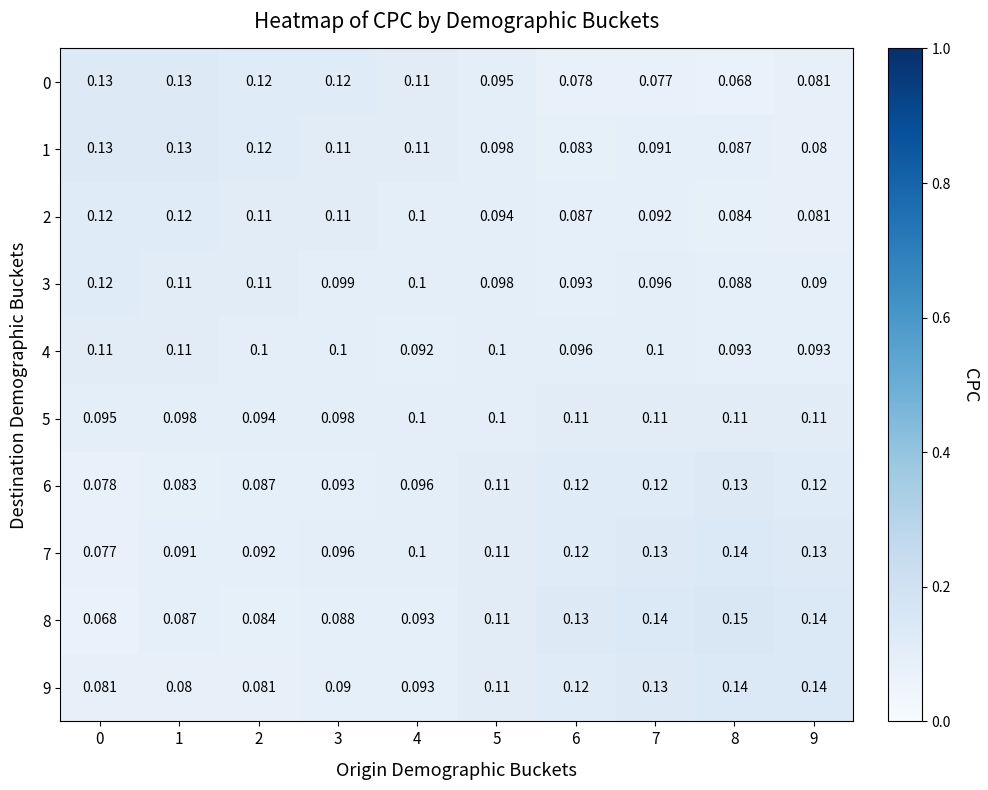

Is the value of 0 at 8 greater than the value of 8 at 7?

No